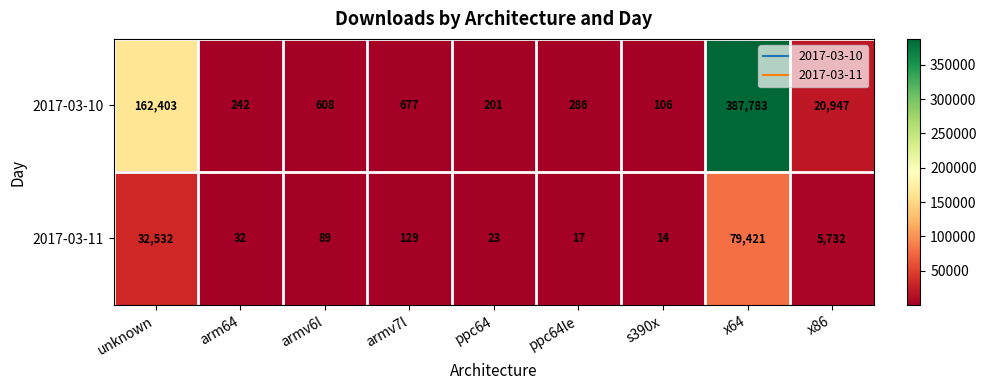

At which label does 2017-03-11 first exceed 89?

unknown